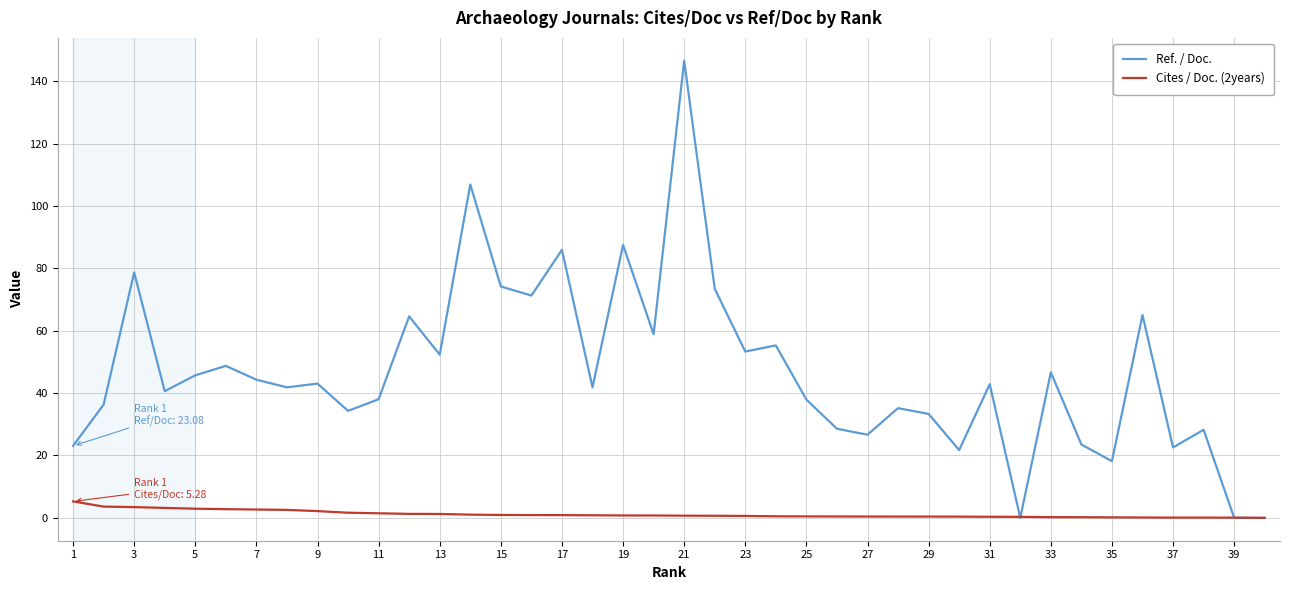

Which series has the widest spread of values?

Ref. / Doc.